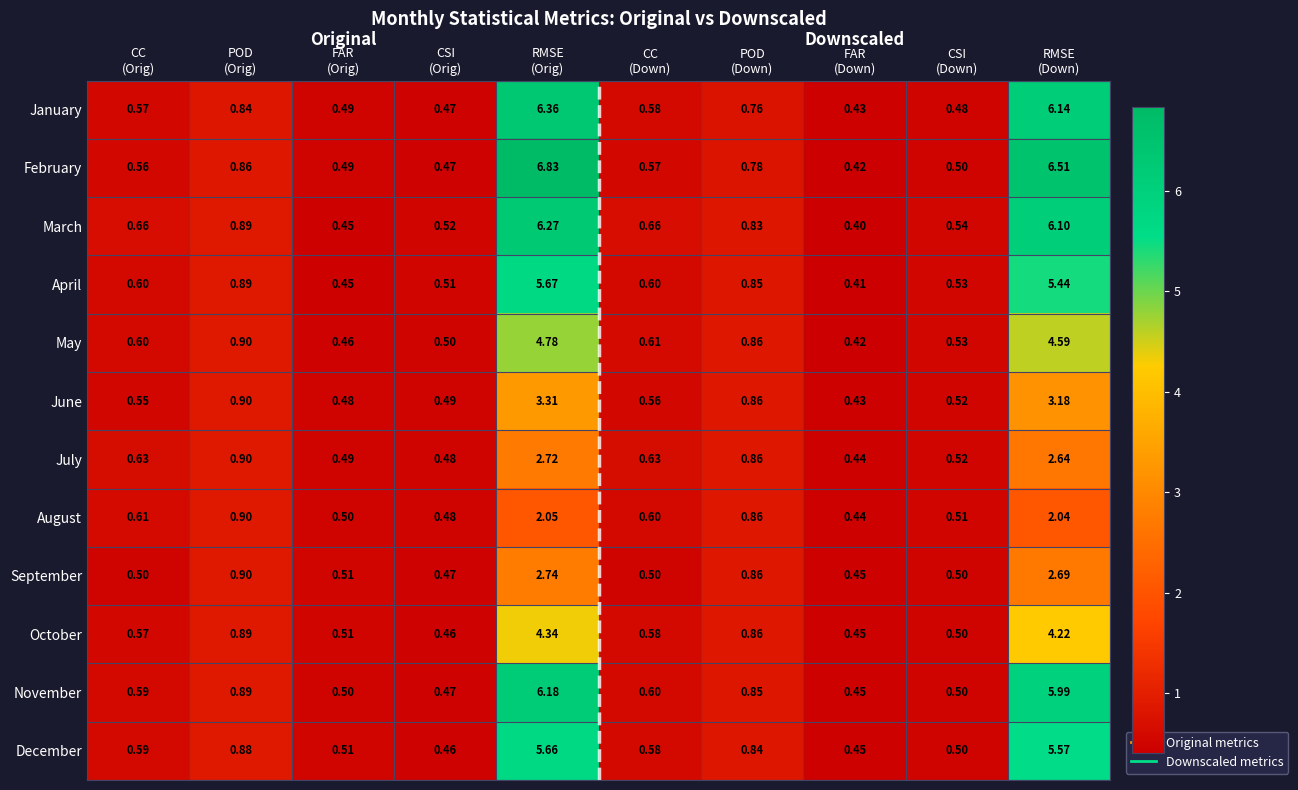

Which series has the largest range (max minus min)?

February